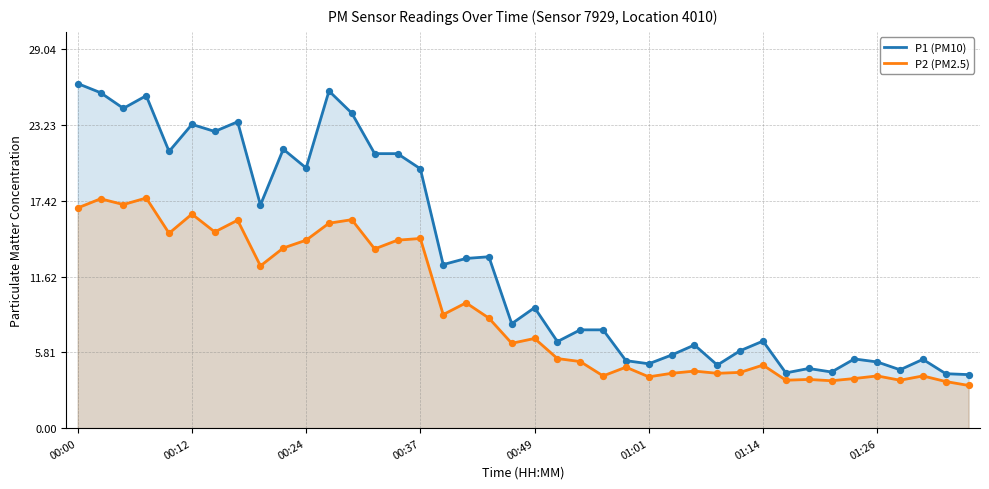

Is the value of P1 (PM10) at 21 greater than the value of P2 (PM2.5) at 11?

No